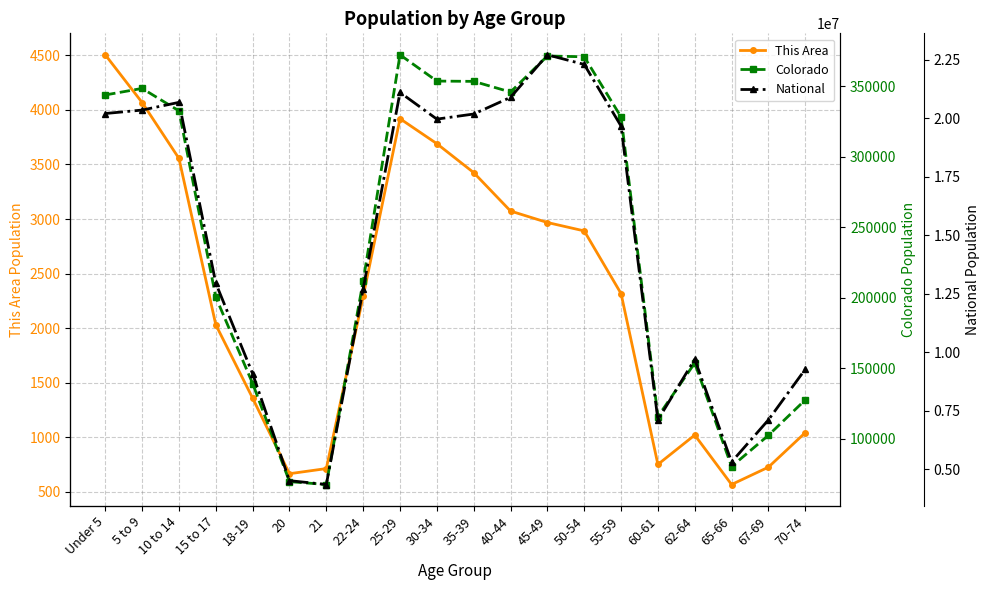

Which series has the largest total across all categories?

National